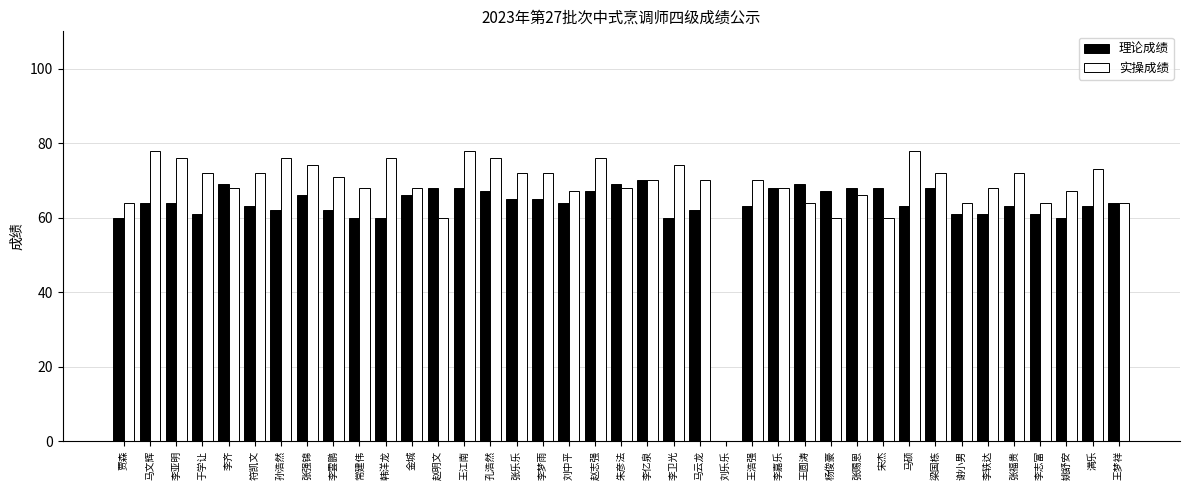

What is the total value across all series at 赵志强?

143